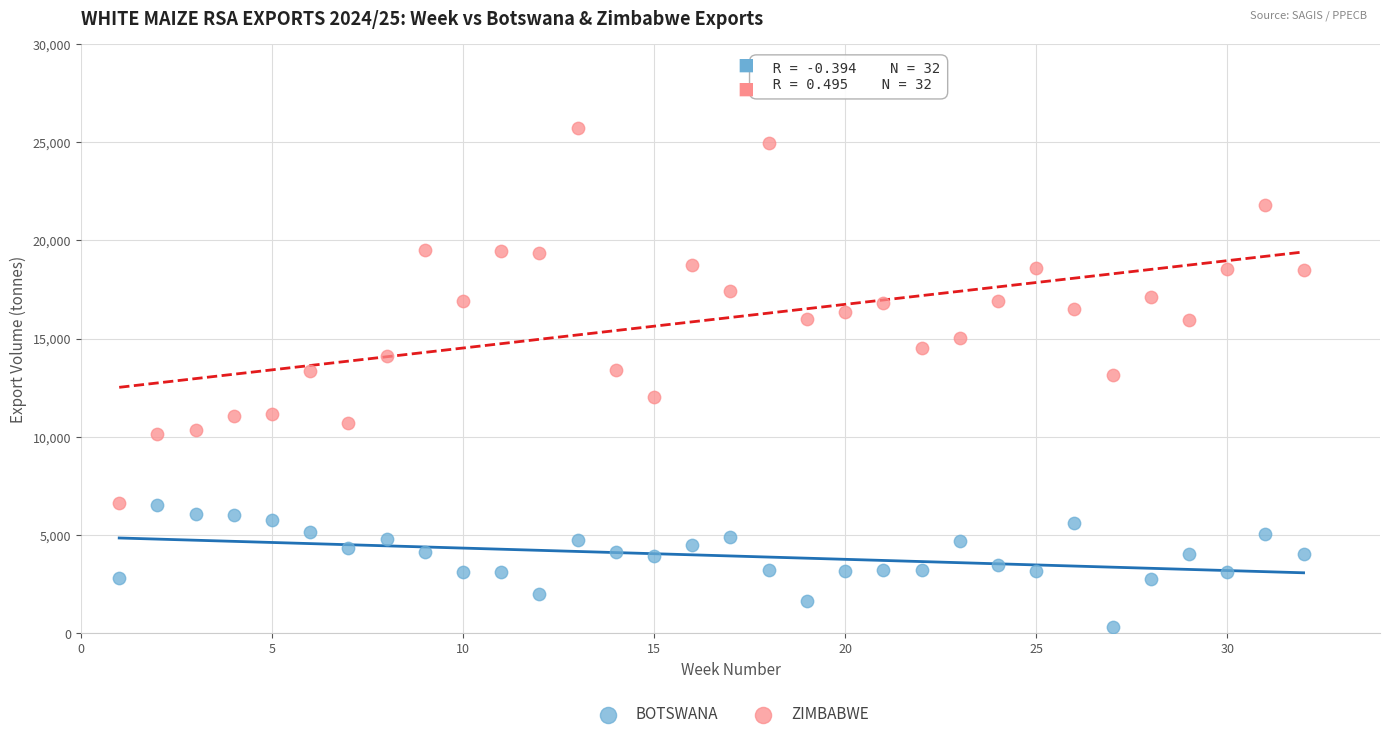

Across all data points, what is the range of X values (max minus min)?

31